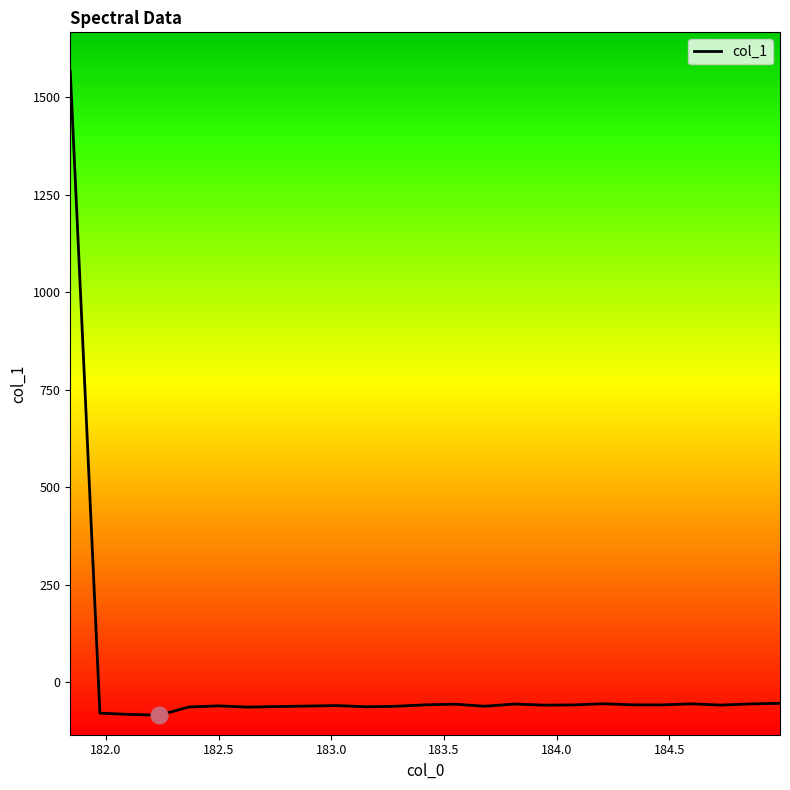

What is the difference between the maximum and minimum values?

1650.6